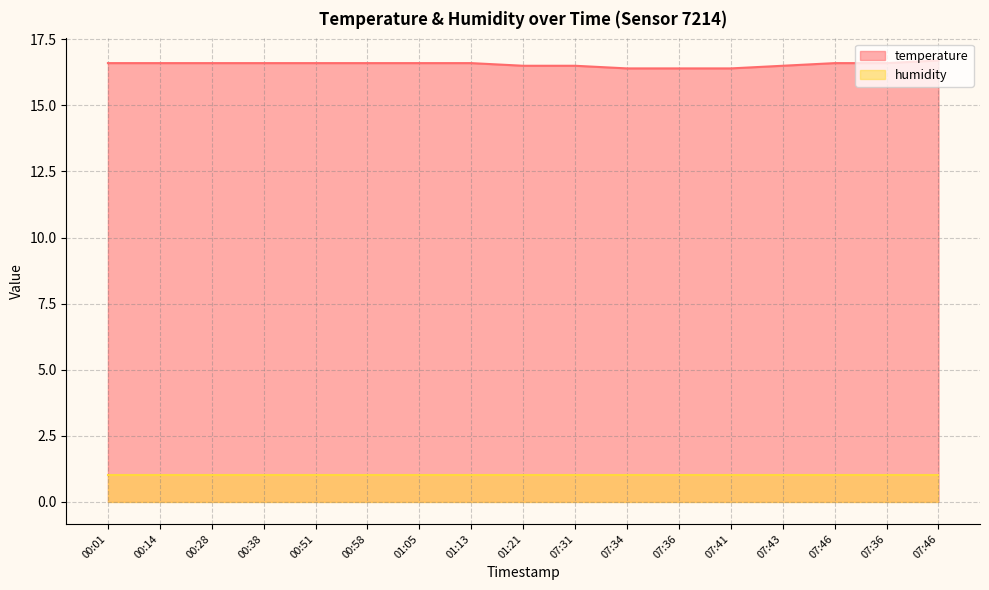

What is the value of the 16th point from the left?

16.4